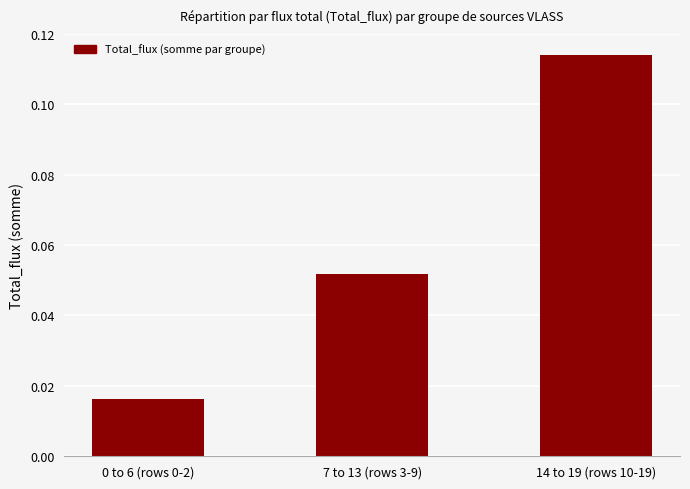

At which category does the chart reach its peak across all series?

14 to 19 (rows 10-19)